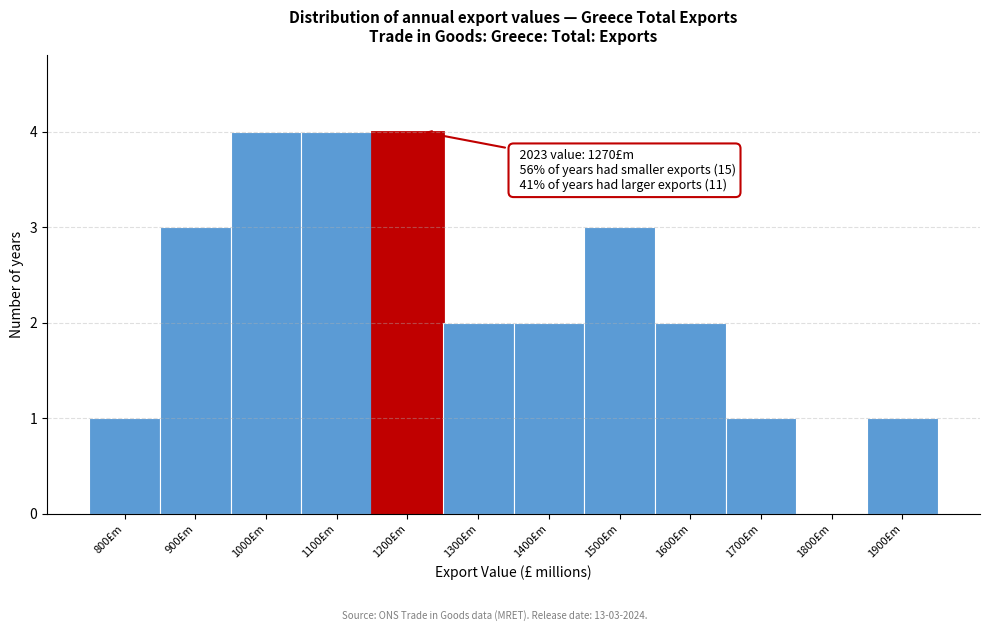

Reading right to left, extract all data points from this chart.

1900£m=1	1800£m=0	1700£m=1	1600£m=2	1500£m=3	1400£m=2	1300£m=2	1200£m=4	1100£m=4	1000£m=4	900£m=3	800£m=1